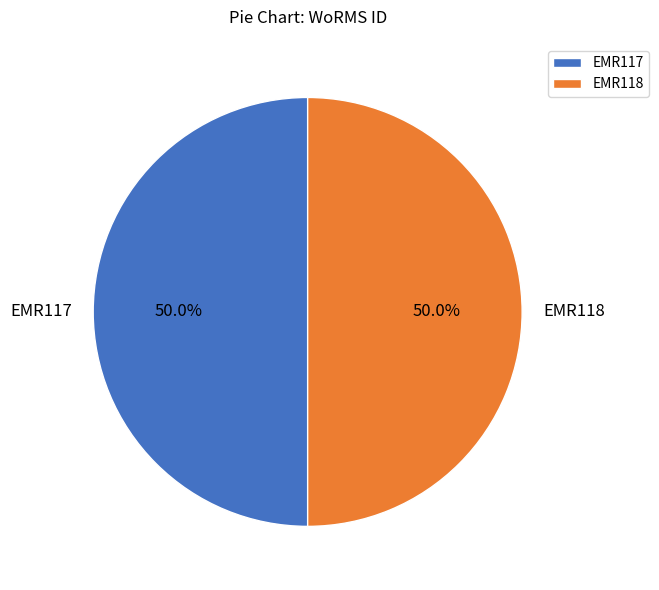

Approximately how many times larger is the value at EMR118 compared to EMR117?

1.0